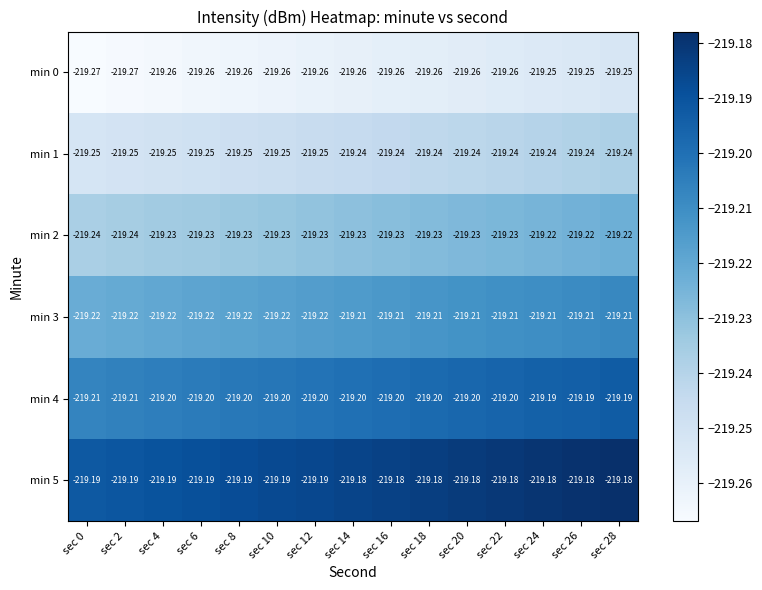

Is the value of min 0 at sec 22 greater than the value of min 1 at sec 12?

No